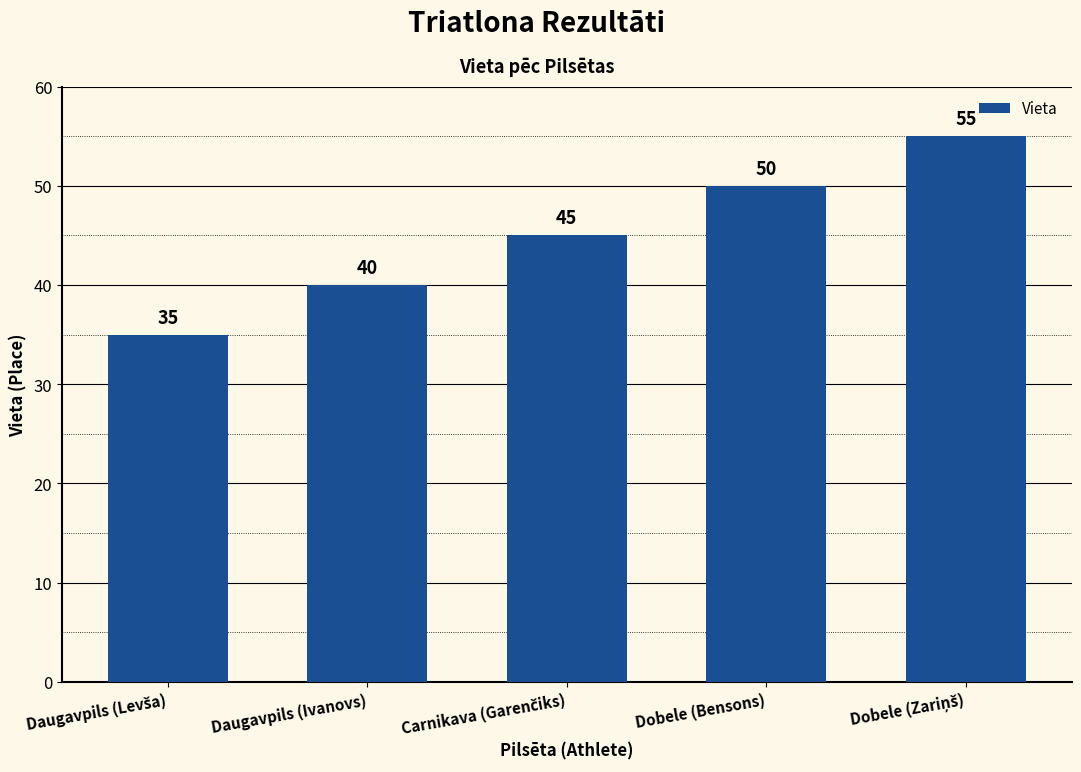

Count the number of data series in this chart.

1